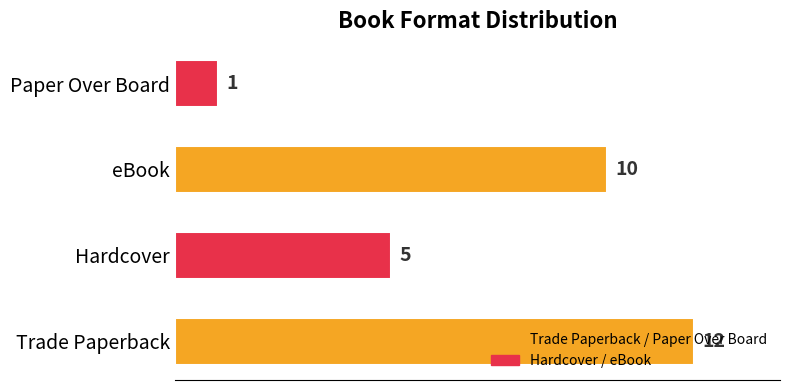

What is the sum of all values?

28